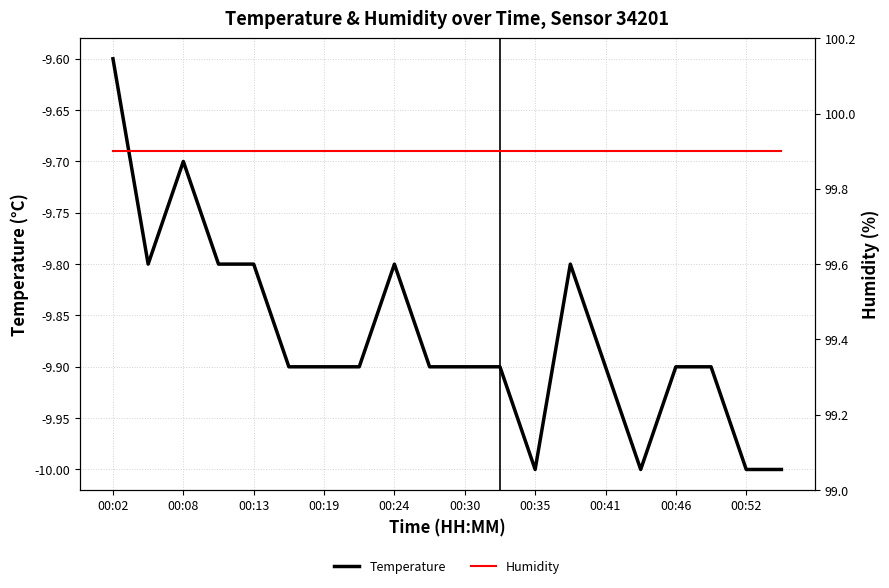

What is the value of the Humidity point at the 20th from the left?

99.9